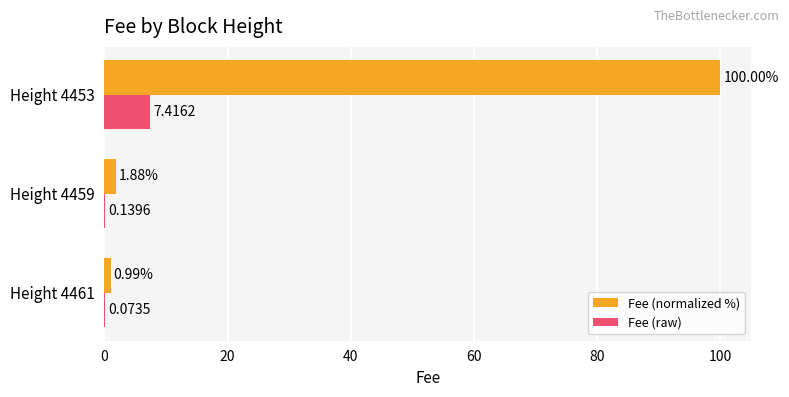

Is the value of Fee (normalized %) at Height 4461 greater than the value of Fee (raw) at Height 4453?

No